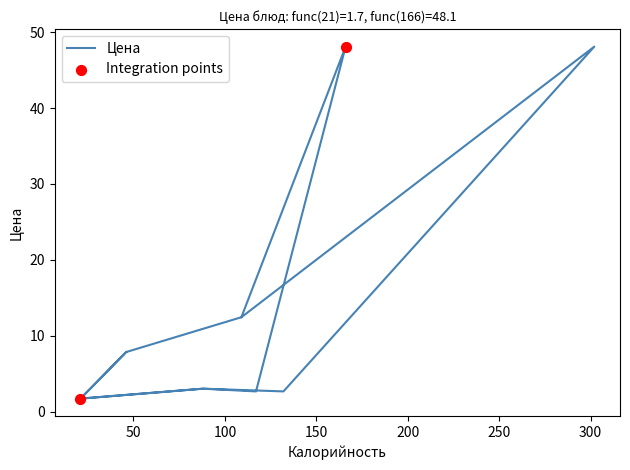

Between 302 and 132, which is larger?

302